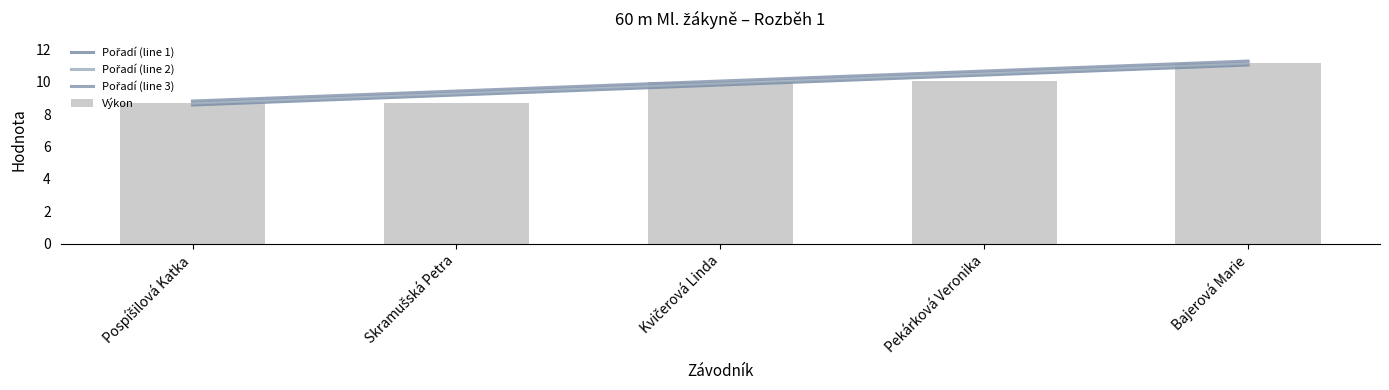

Rank the categories by value from highest to lowest.

Bajerová Marie, Pekárková Veronika, Kvičerová Linda, Pospíšilová Katka, Skramušská Petra